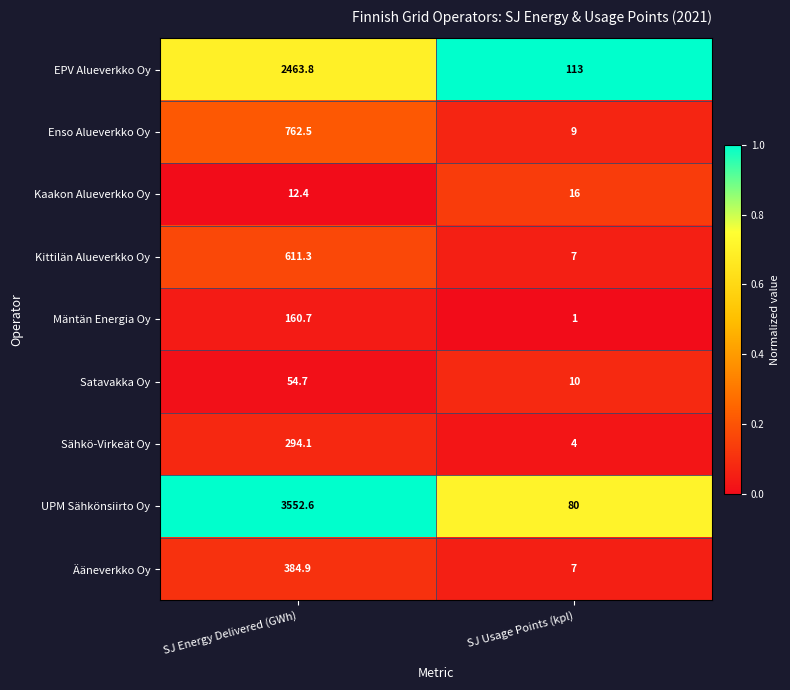

What is the minimum value for Enso Alueverkko Oy?

9.0